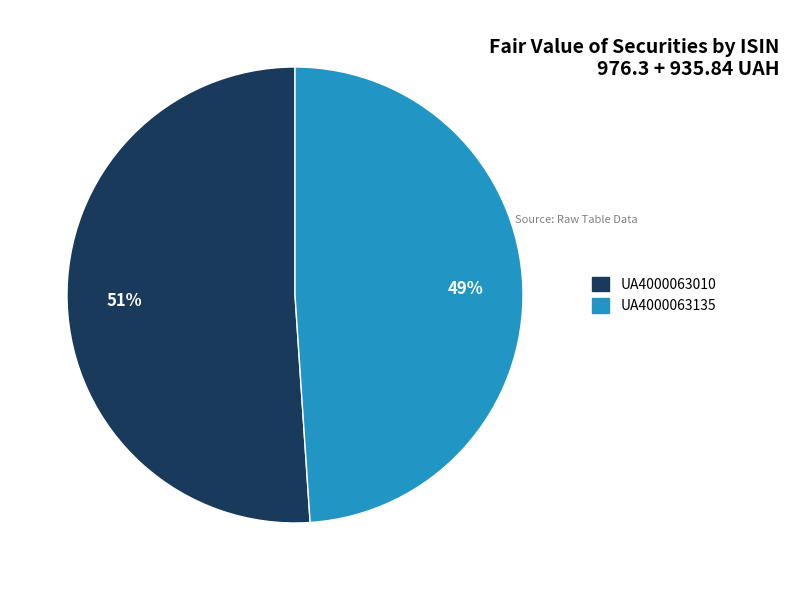

Which slice is the smallest?

UA4000063135